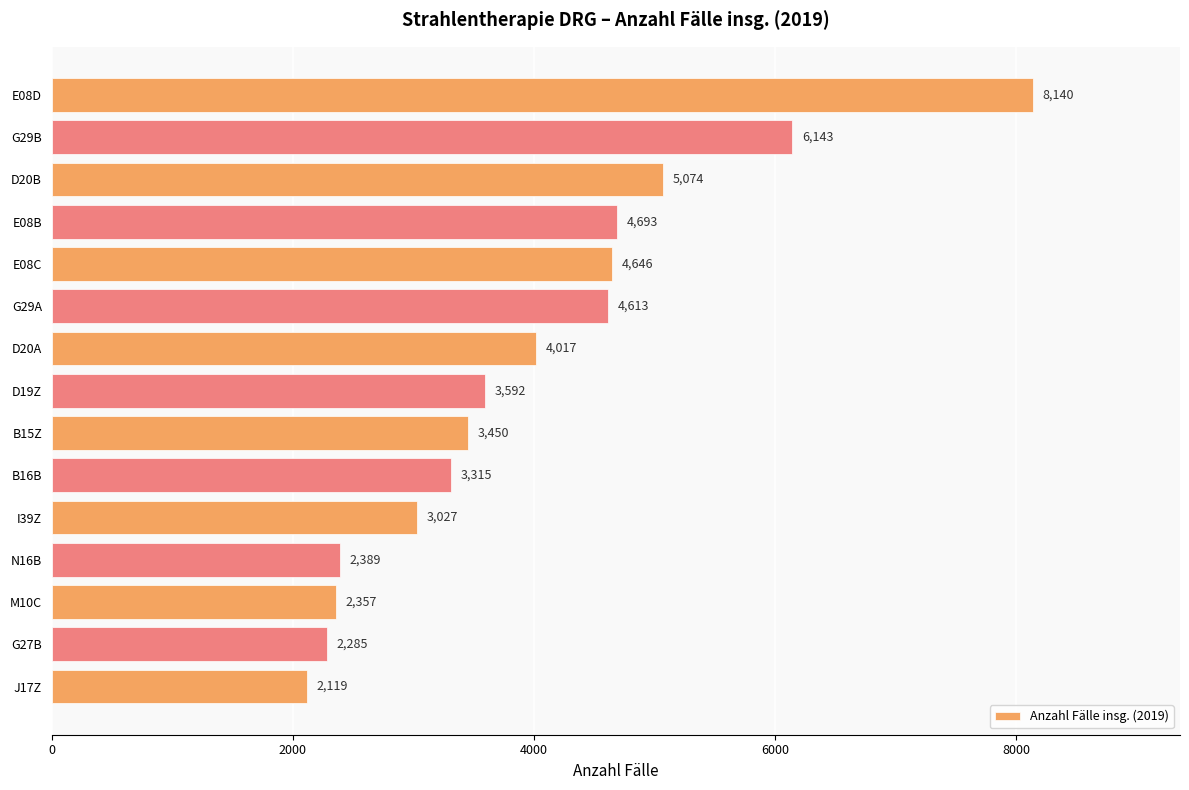

What is the change in value from G29B to I39Z?

-3116